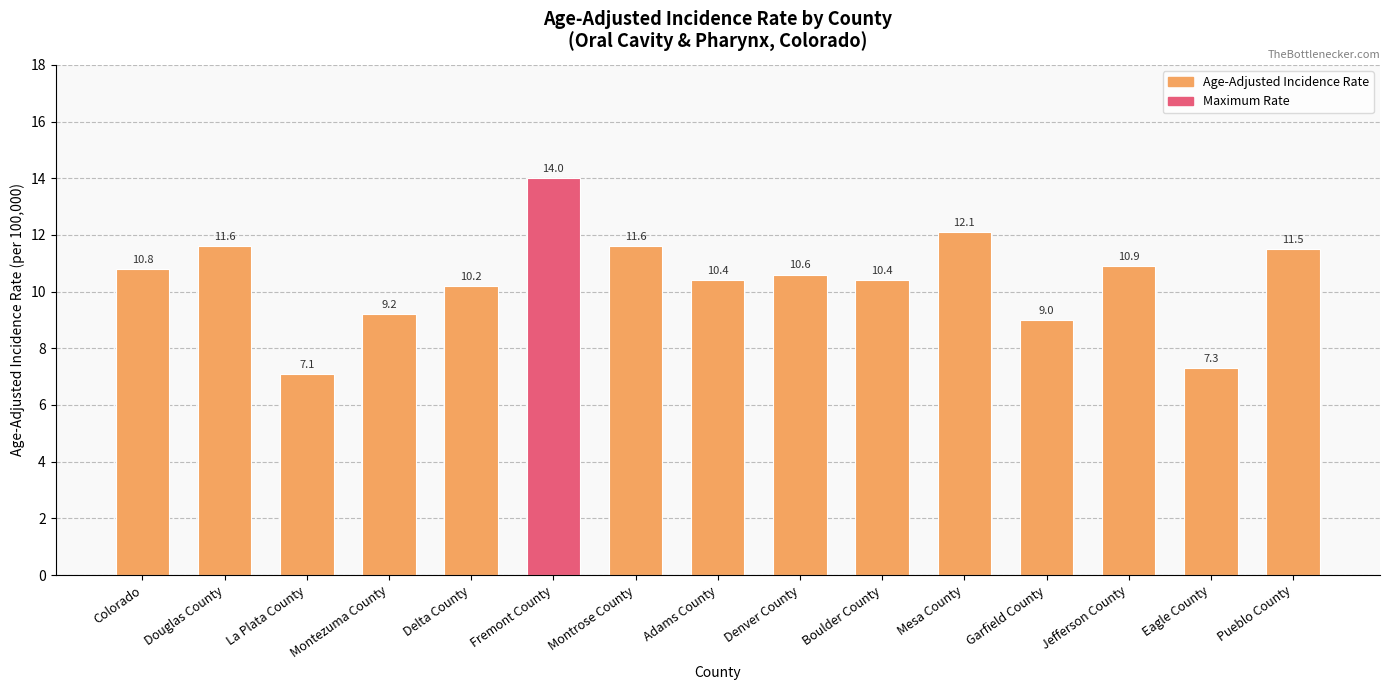

What is the smallest value displayed?

7.1